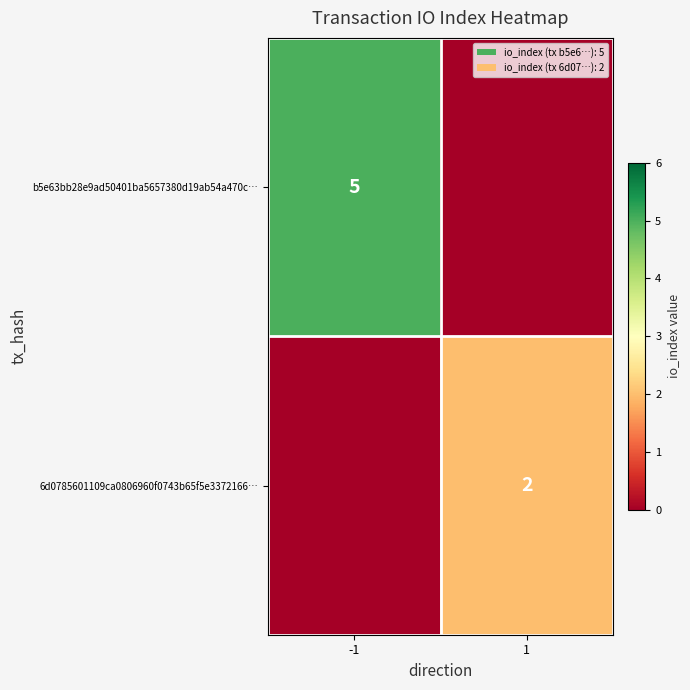

The value of b5e63bb28e9ad50401ba5657380d19ab54a470c… at -1 is 5. True or false?

True